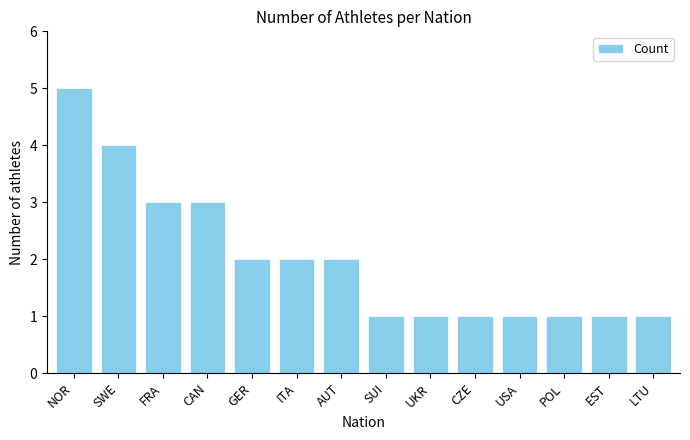

What position from the left is AUT?

7